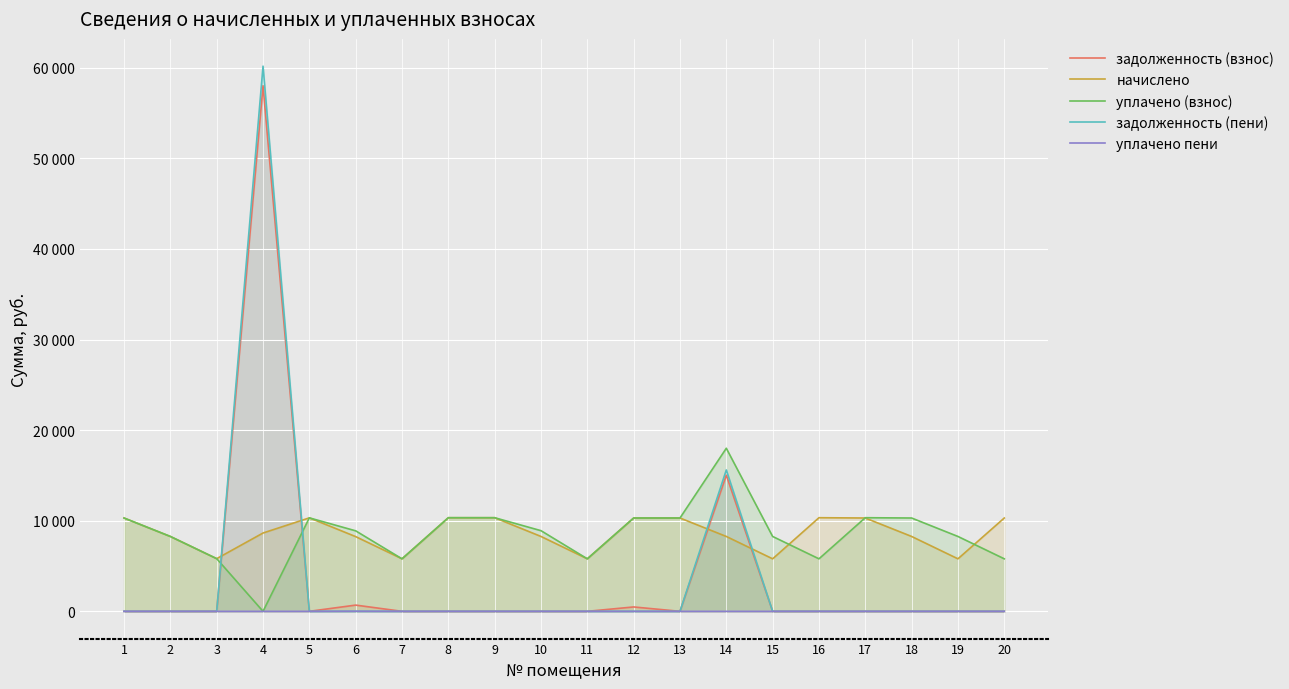

How many distinct data groups are displayed?

5